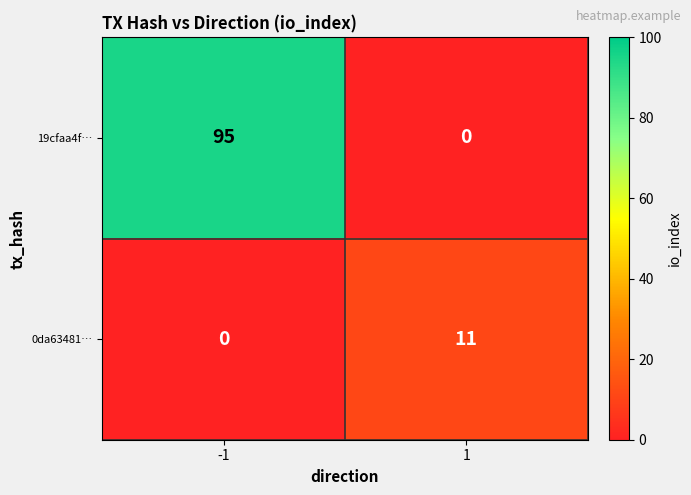

Reading left to right, extract all data points from this chart.

19cfaa4f…: 95	0
0da63481…: 0	11